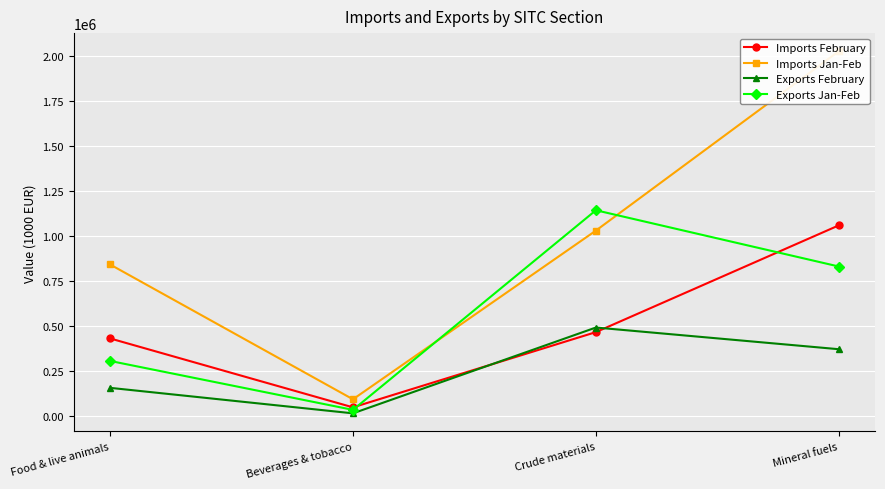

What is the label of the 4th point from the right?

Food & live animals